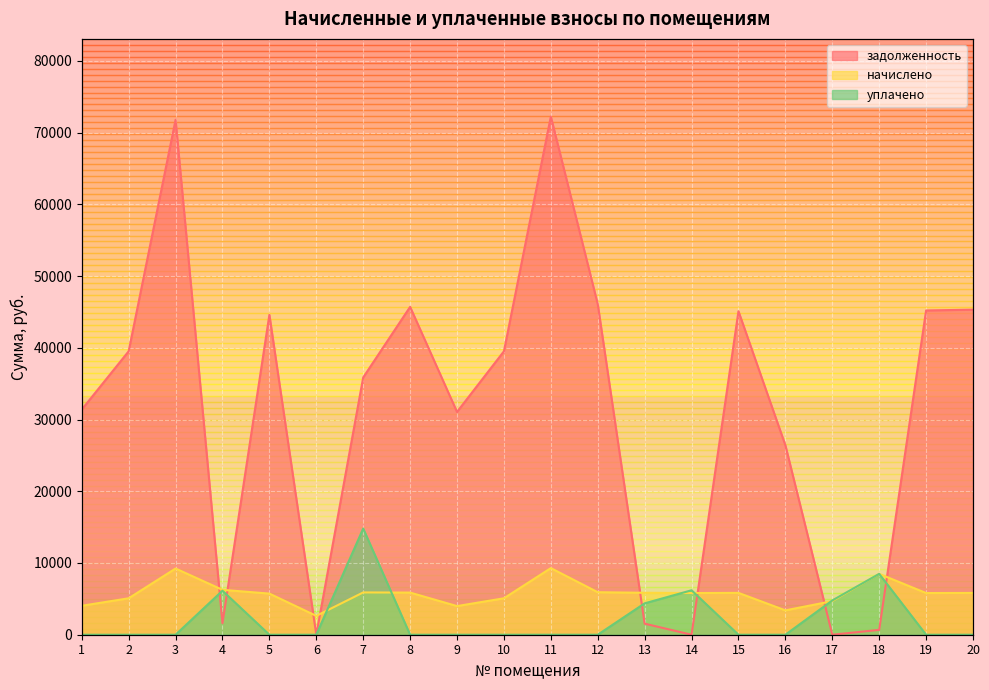

Which series ends up on top after the final intersection of уплачено and задолженность?

задолженность